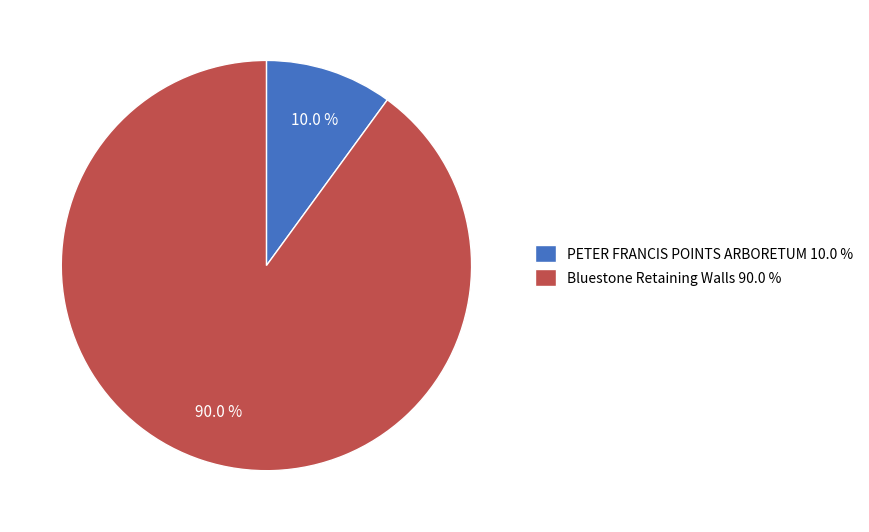

To the nearest percent, what is the difference between the Bluestone Retaining Walls and PETER FRANCIS POINTS ARBORETUM slice percentages?

80%